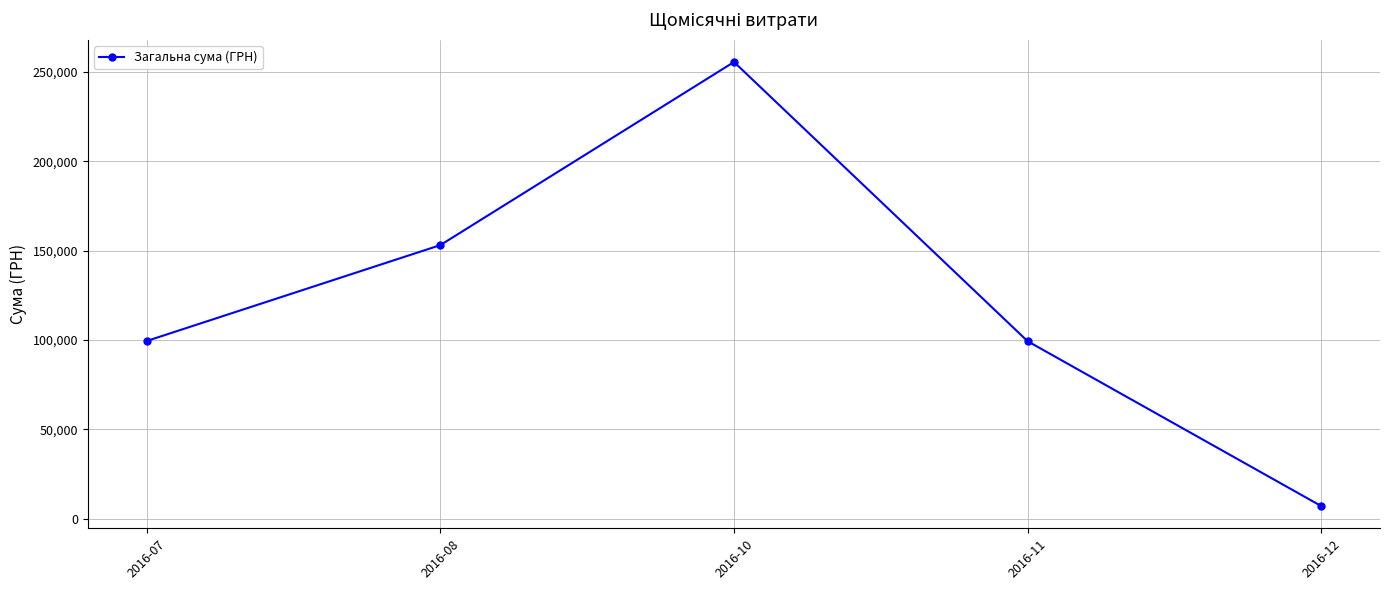

Is it true that the value at 2016-07 is 176417.9?

False